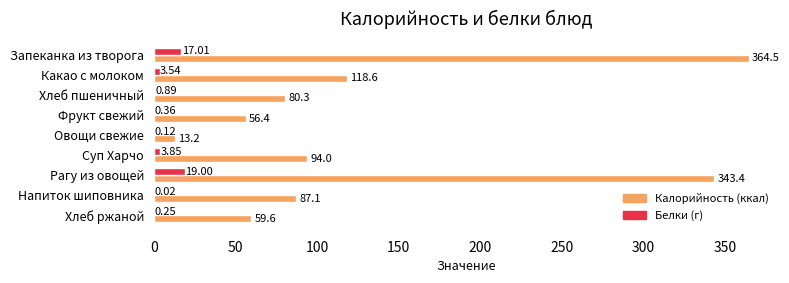

Which category has the highest value across all series?

Запеканка из творога